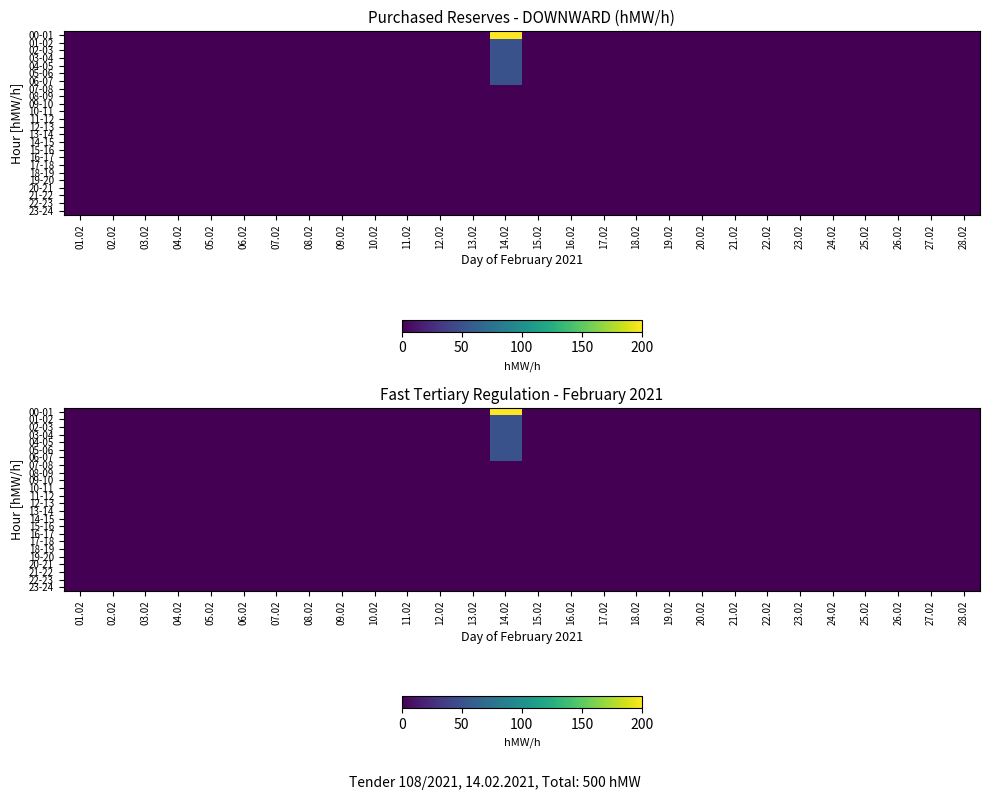

How many data points does each series have?

28